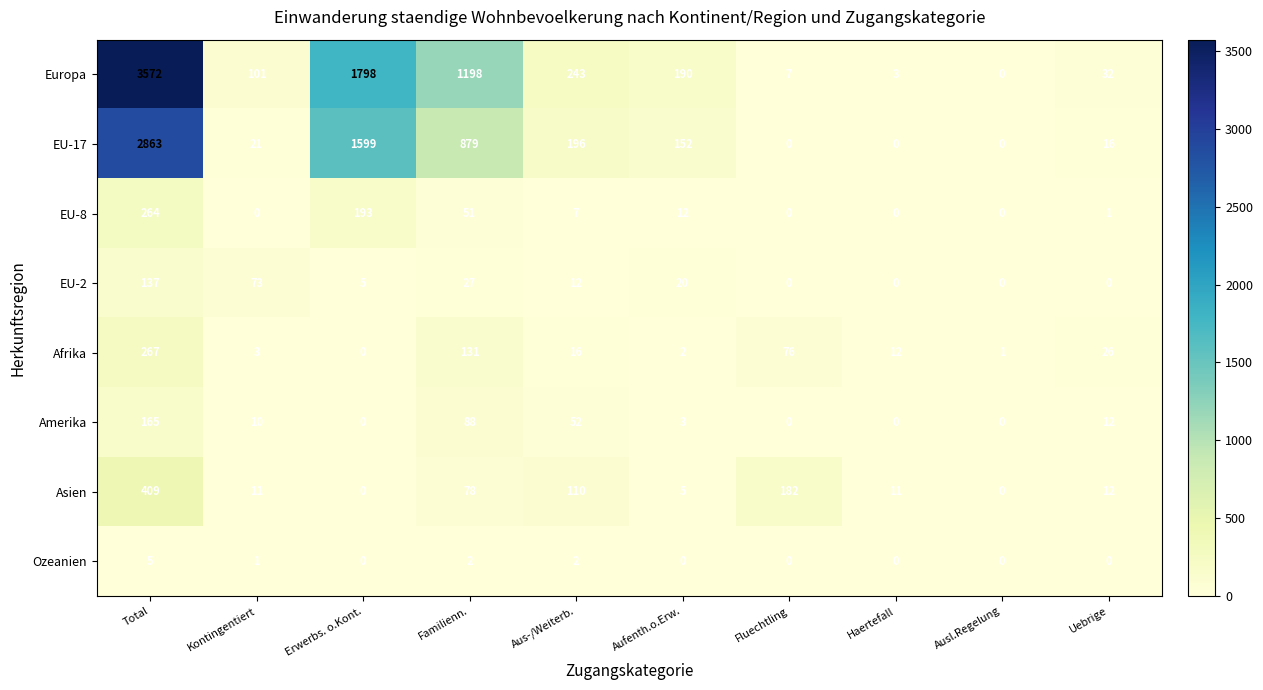

True or false: Asien has a value of 12 at Uebrige.

True